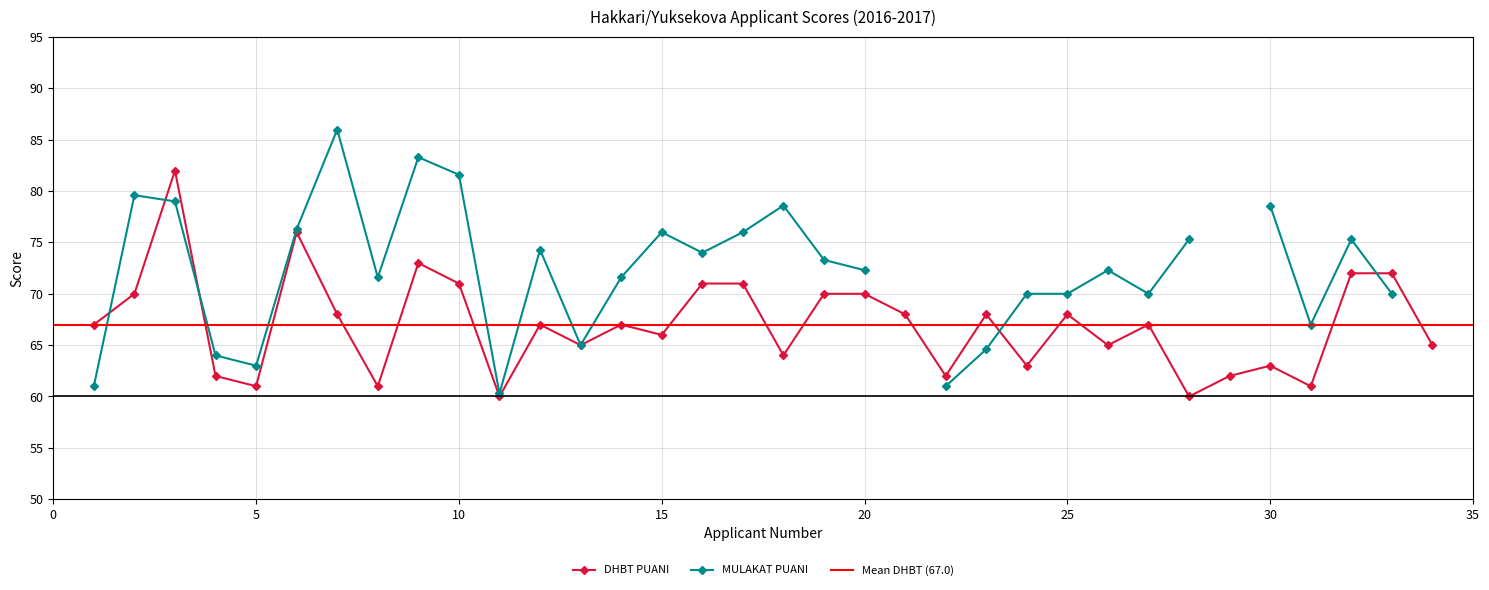

What is the highest value of the DHBT PUANI series?

82